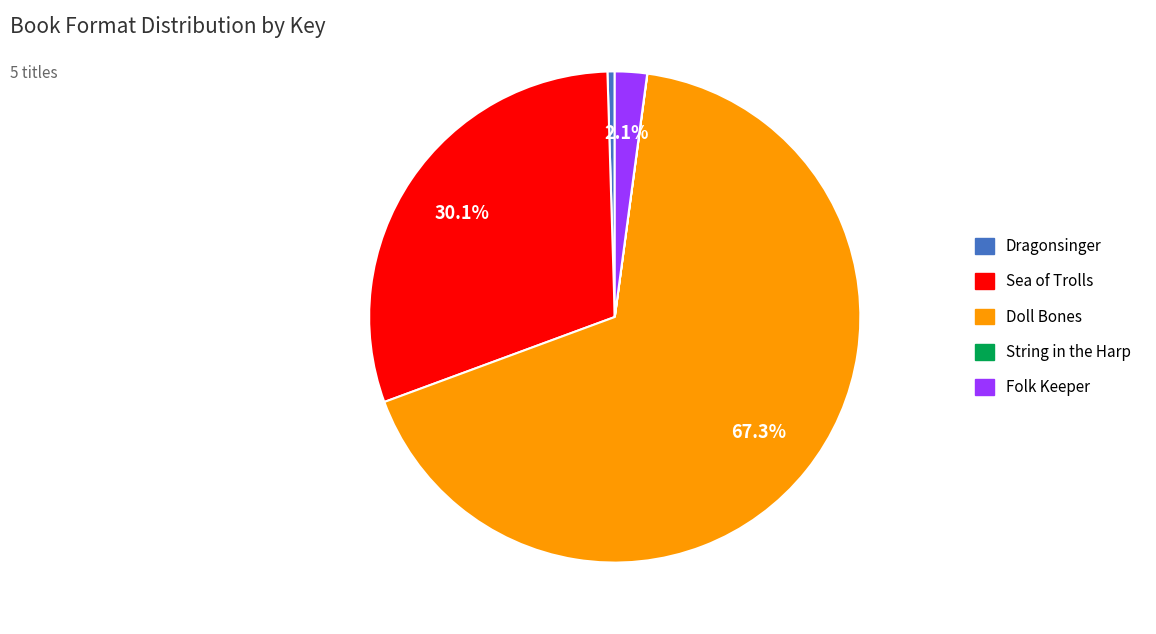

The Folk Keeper slice represents 9% of the pie. True or false?

False